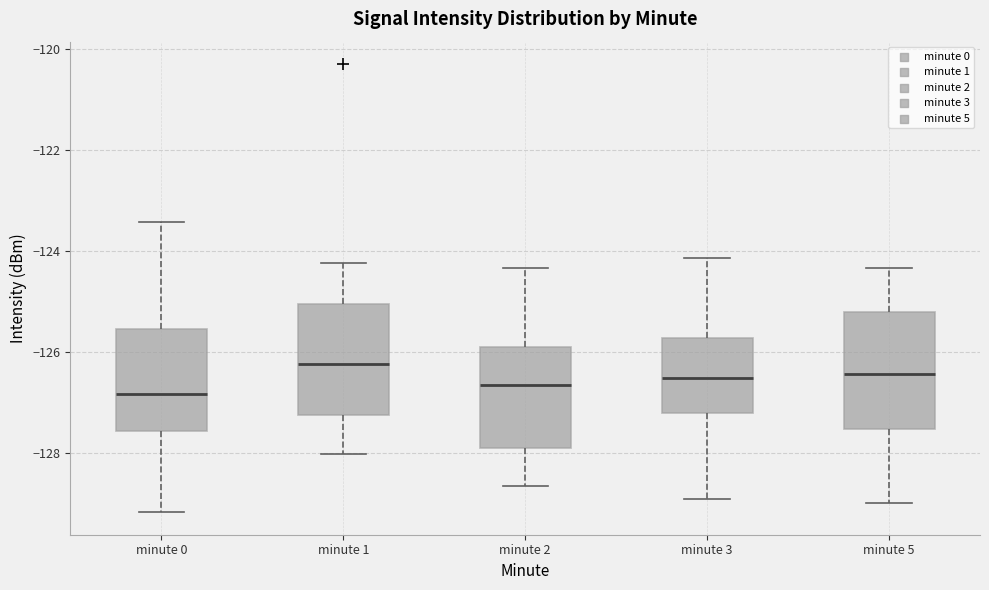

Reading left to right, transcribe this box plot: for each box, give where its median line is, the range the box spans, and where its two whiskers end, as read against the y-axis. The values are not printed on the chart, so give them approximately, as read against the axis.

minute 0: median -126.8, box -127.6 to -125.6, whiskers -129.2 to -123.4
minute 1: median -126.2, box -127.2 to -125.0, whiskers -128.0 to -124.2
minute 2: median -126.6, box -127.8 to -126.0, whiskers -128.6 to -124.4
minute 3: median -126.6, box -127.2 to -125.8, whiskers -129.0 to -124.2
minute 5: median -126.4, box -127.6 to -125.2, whiskers -129.0 to -124.4